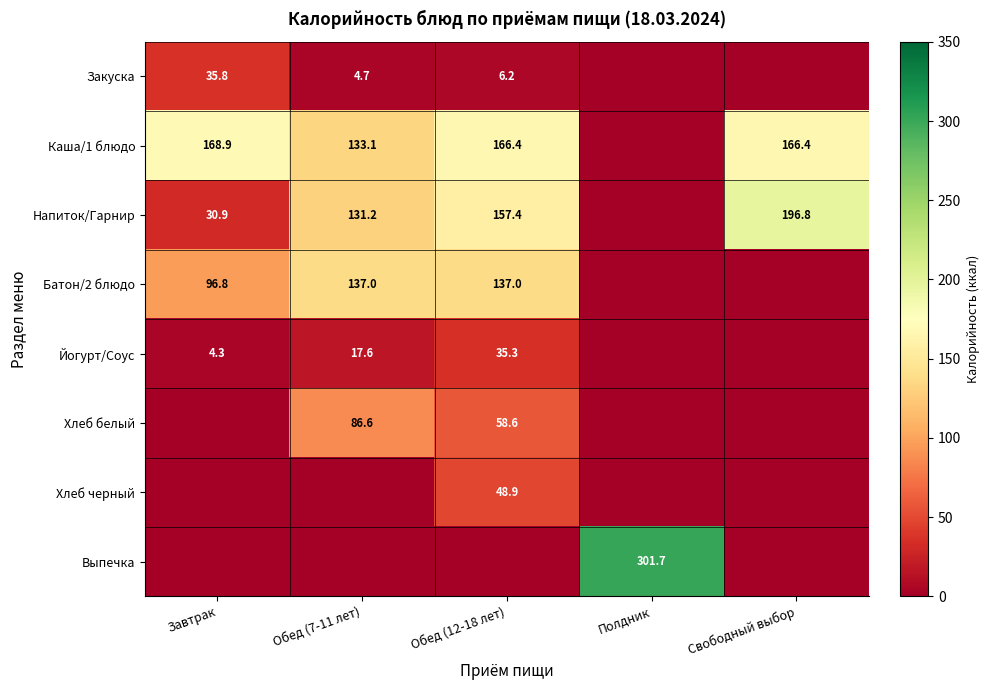

True or false: Йогурт/Соус has a value of 17.6 at Обед (7-11 лет).

True